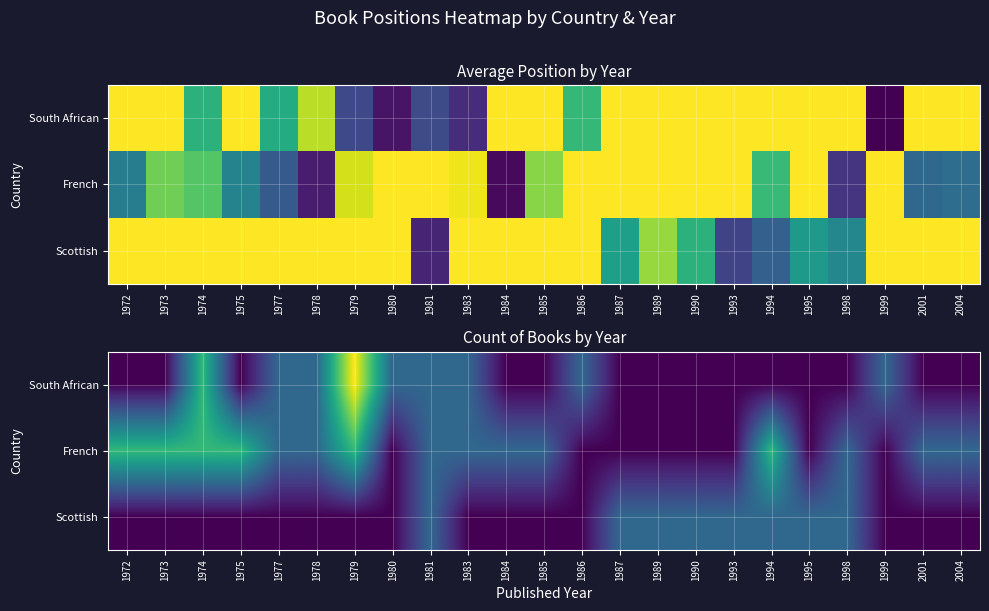

What is the sum of the South African values at 1974 and 1994?

2